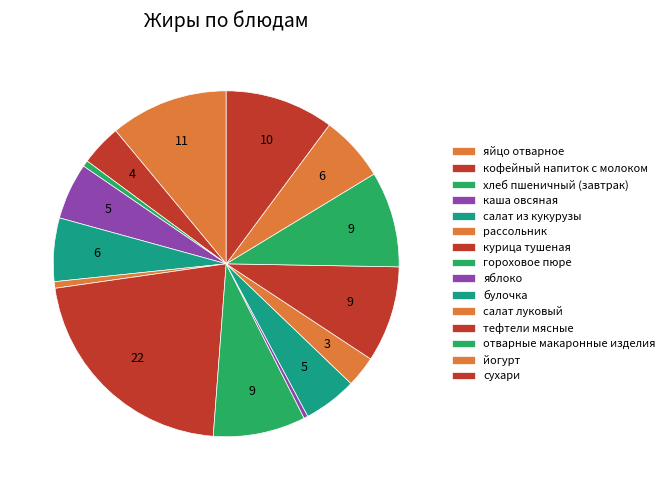

How many segments does this pie chart have?

15